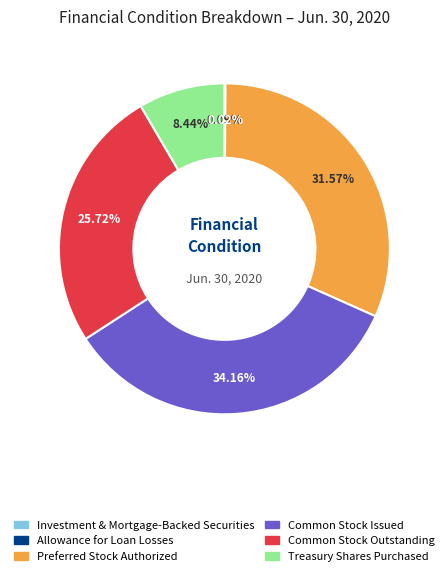

To the nearest percent, what is the average slice percentage?

17%